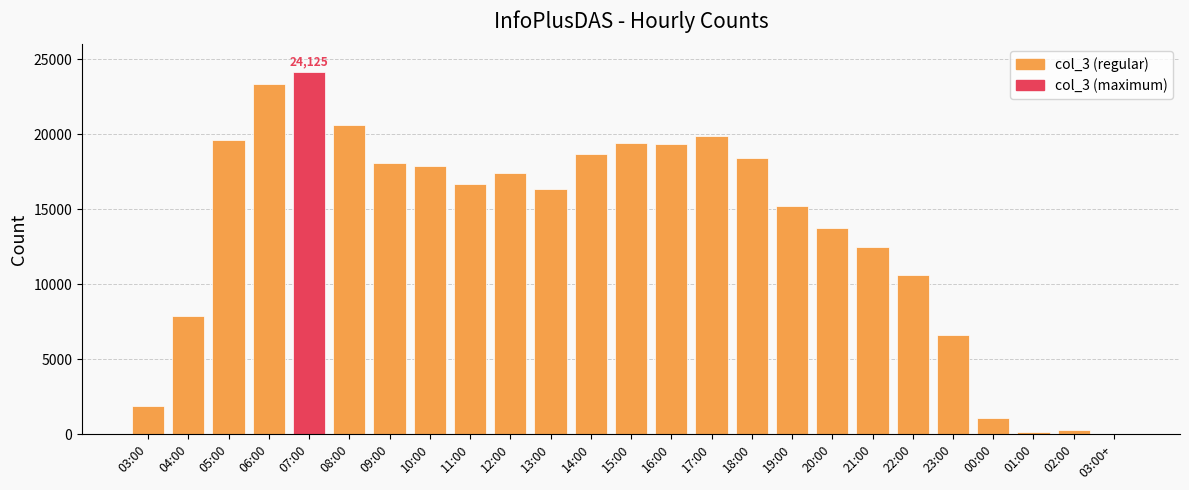

Count the number of categories in the chart.

25